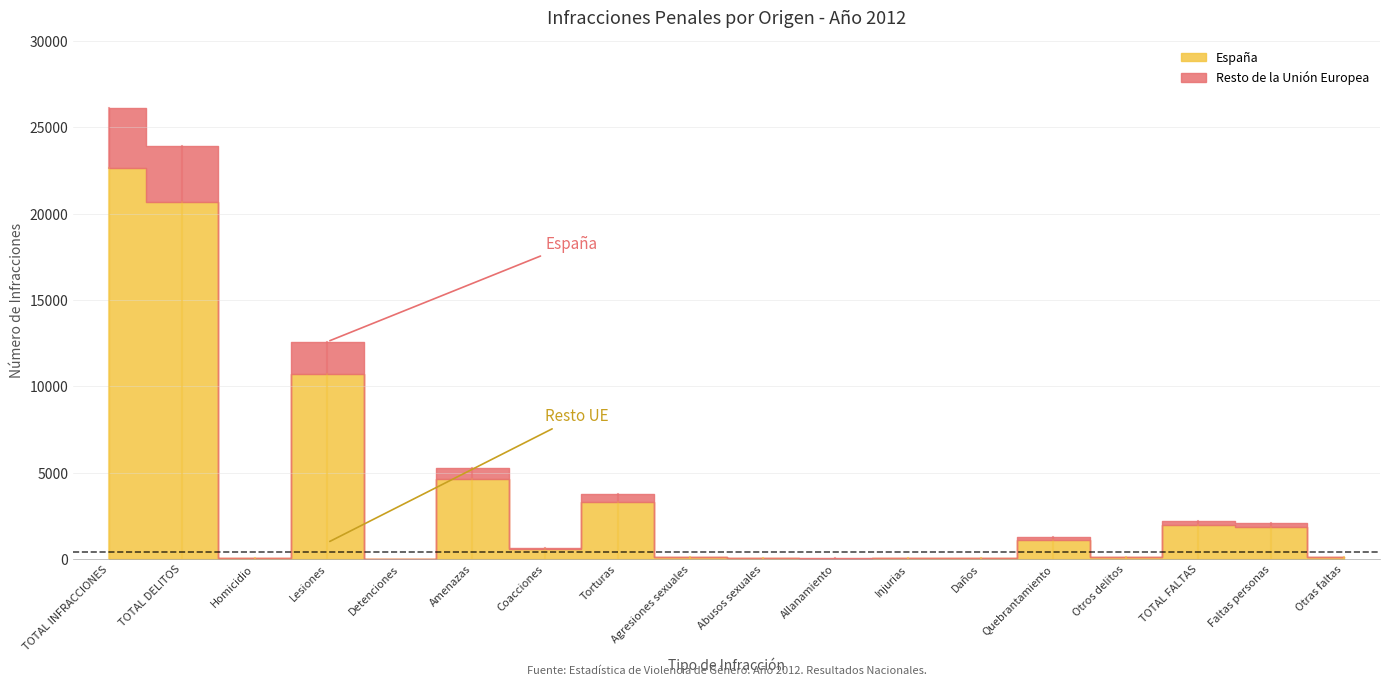

Does the chart display data point markers on the line(s)?

No